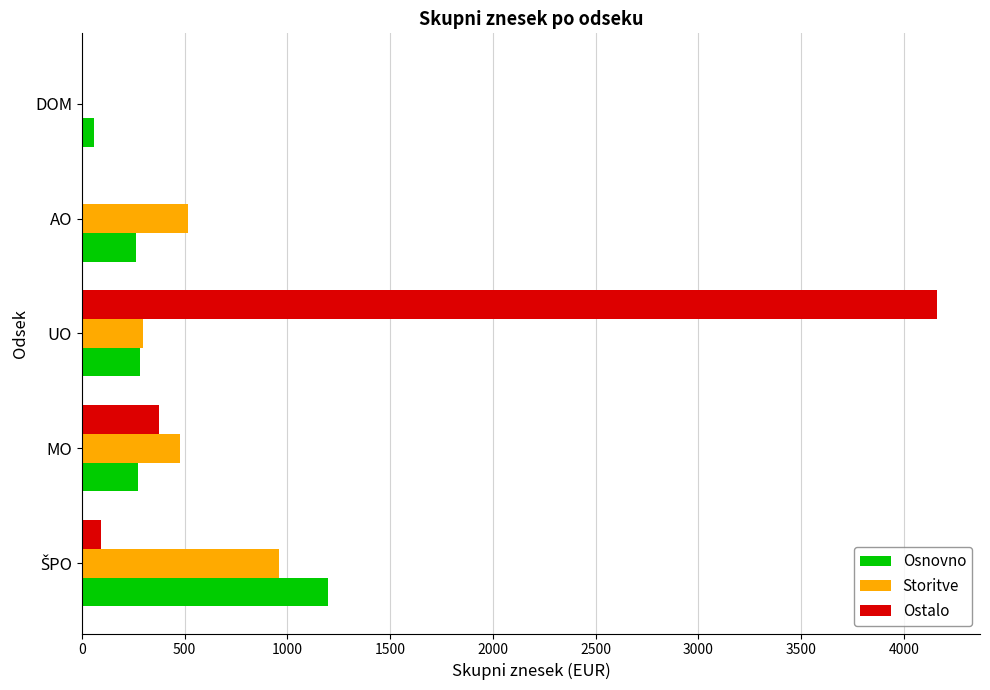

Which series has the largest range (max minus min)?

Ostalo